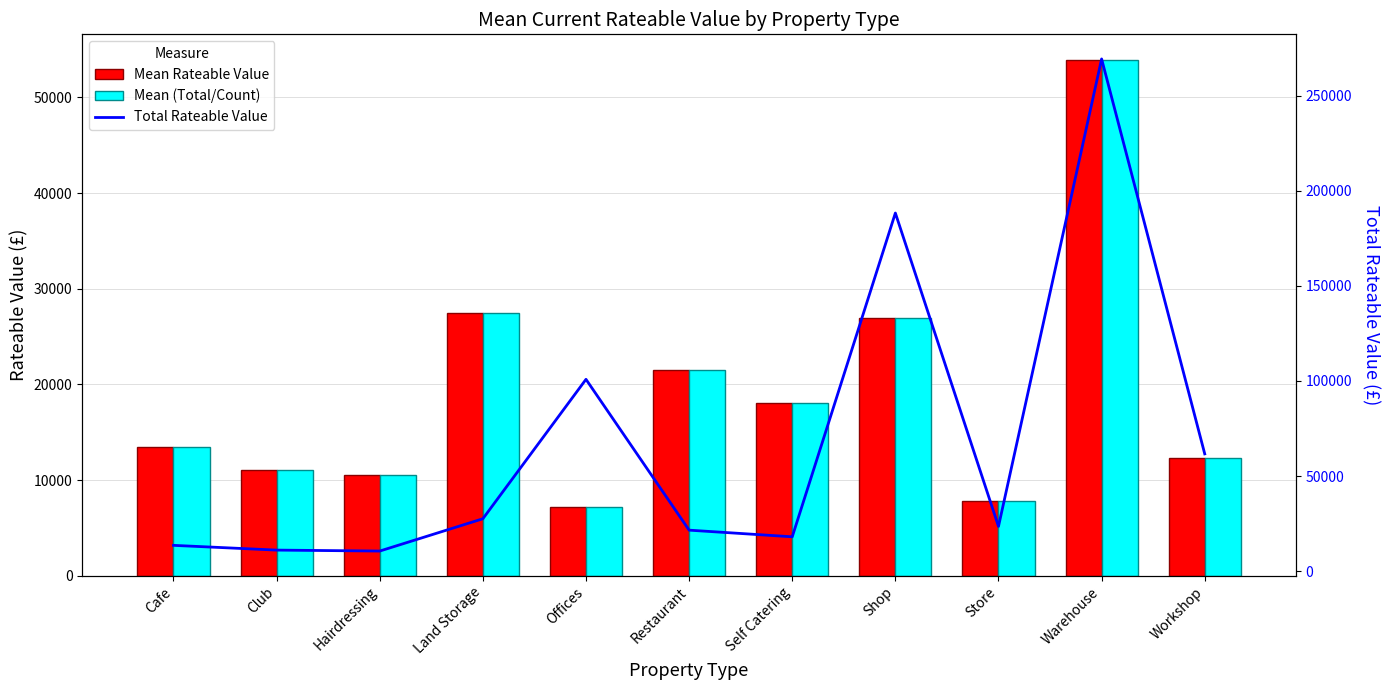

What is the approximate value of Mean Rateable Value at Offices?

7205.0